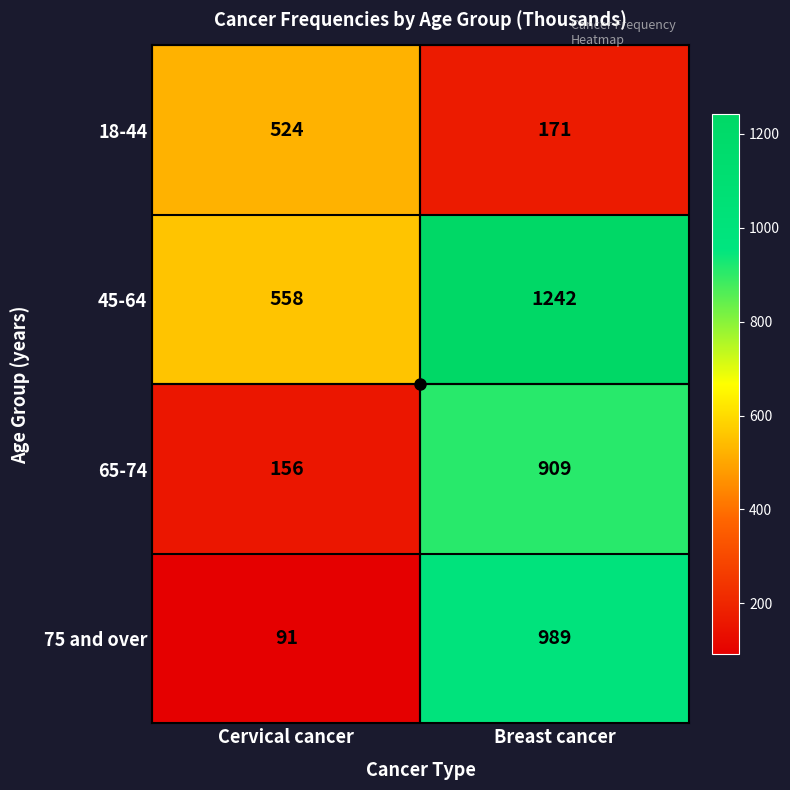

Which series has the widest spread of values?

75 and over